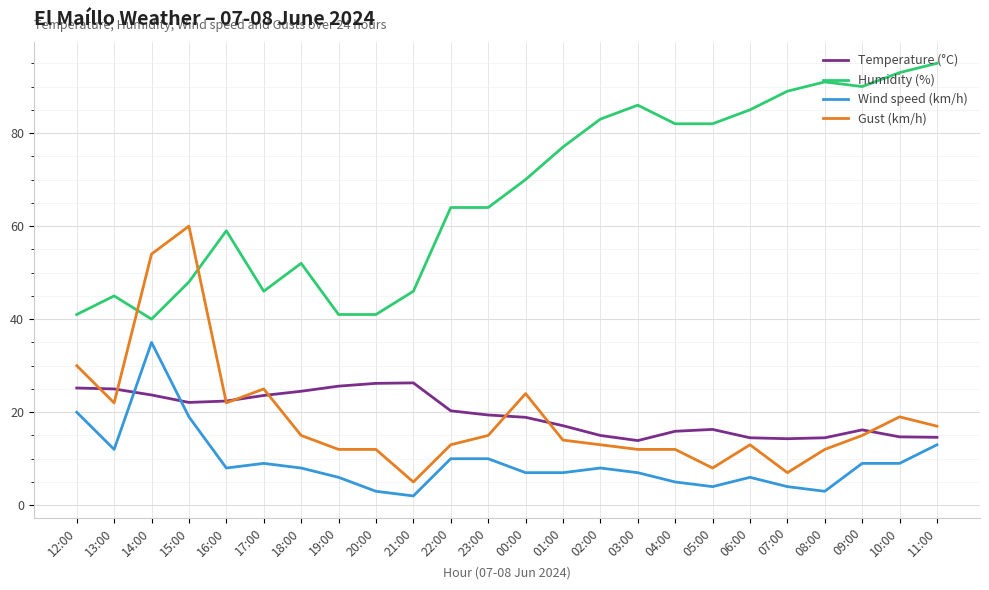

What is the maximum value shown in the chart?

95.0